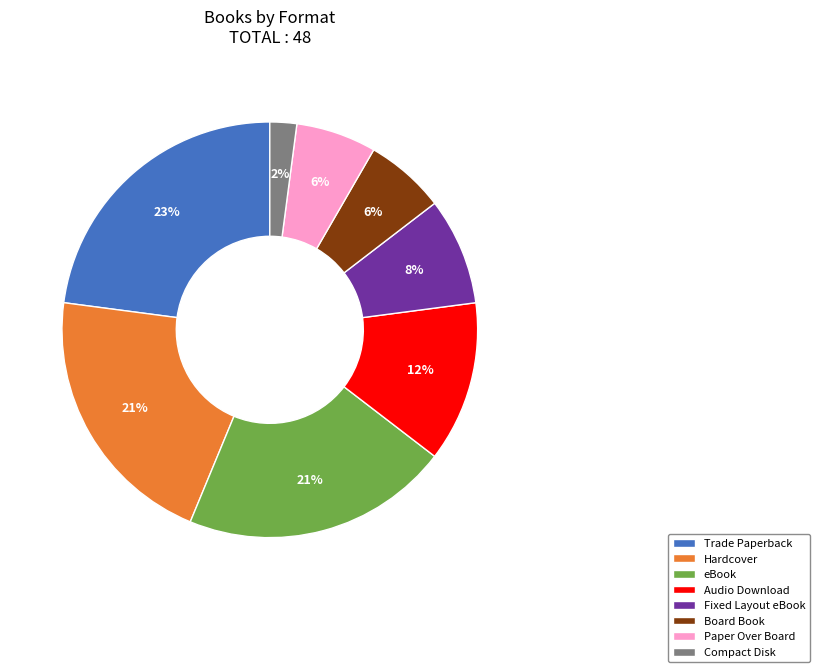

Which has a higher value, Paper Over Board or Hardcover?

Hardcover